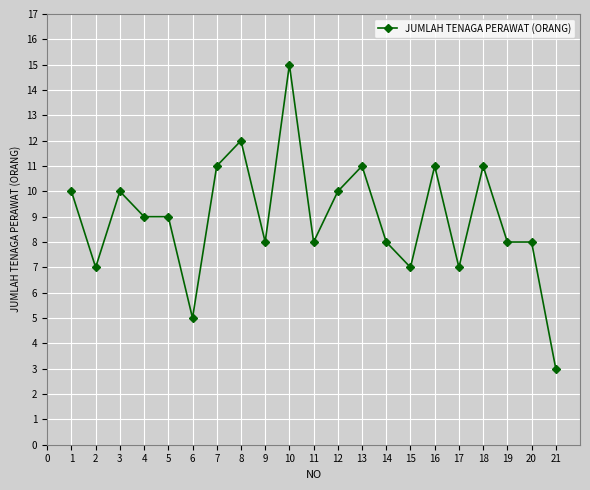

Does the chart have visible grid lines?

Yes